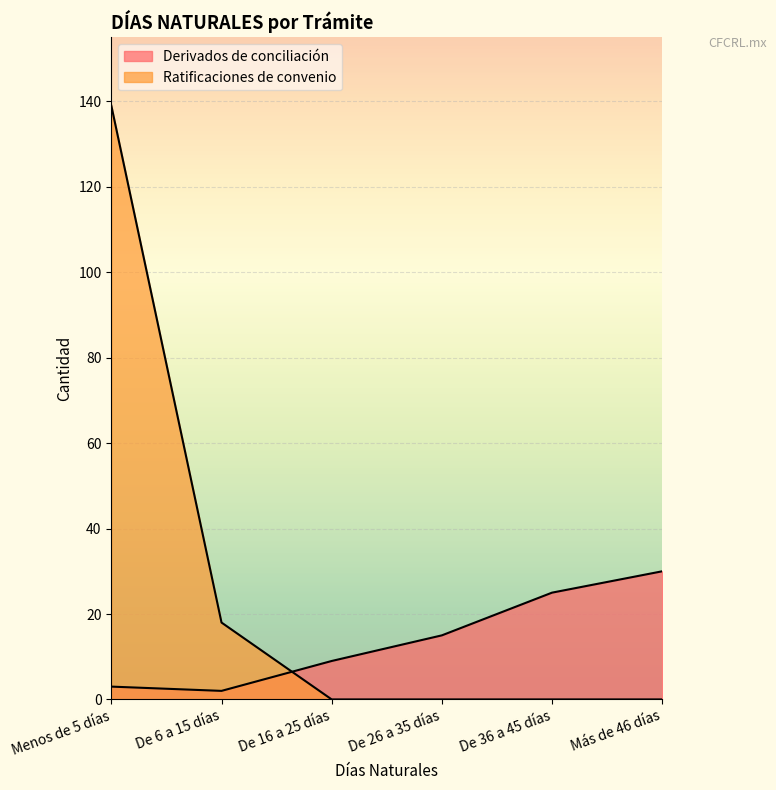

Is it true that Derivados de conciliación equals 3 at Menos de 5 días?

True